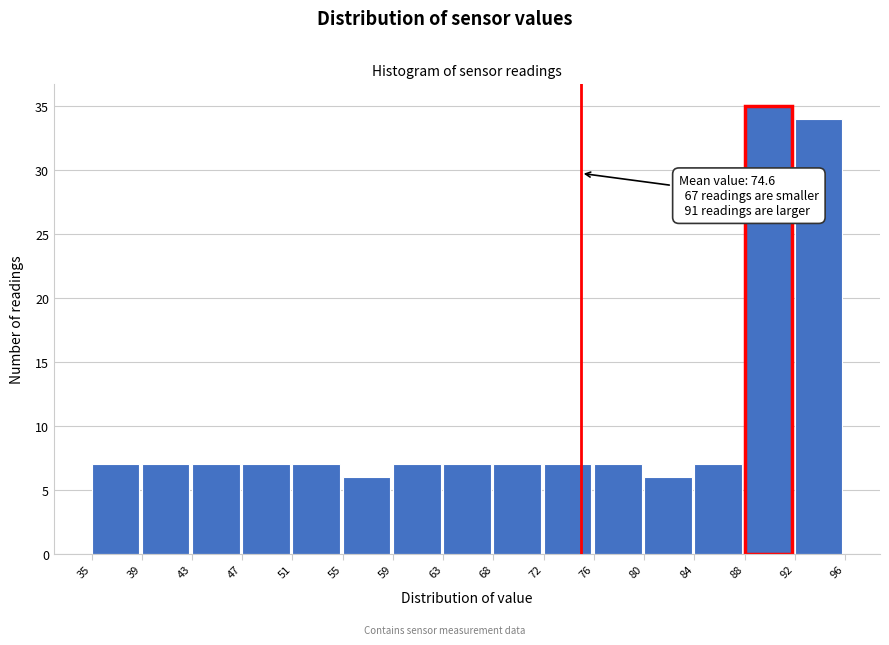

Which range on the x-axis has the tallest bar?

88 to 92